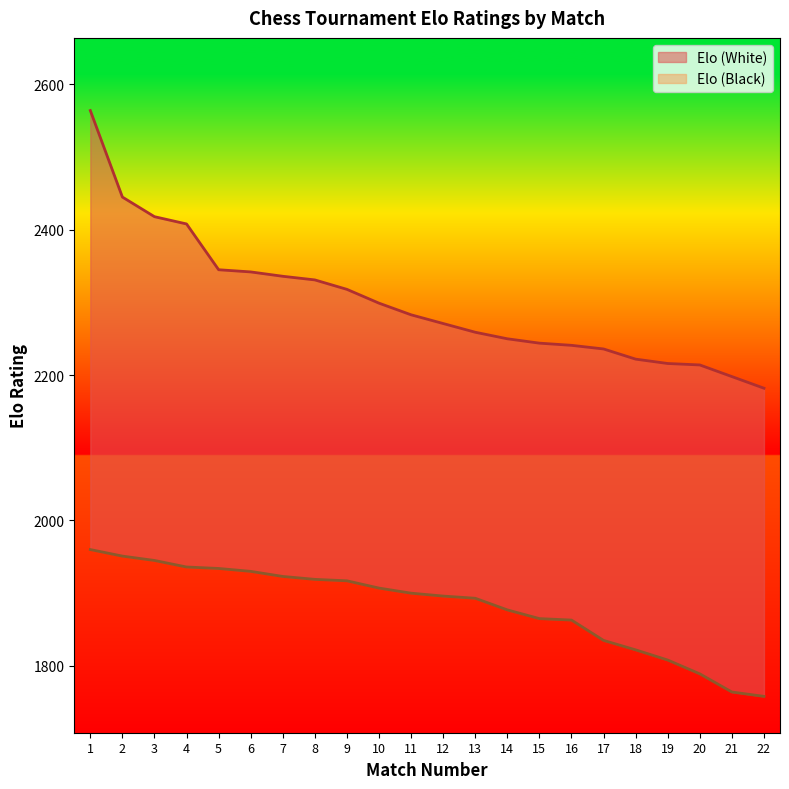

Reading left to right, transcribe all the data shown in this chart.

Elo (White): 1=2564	2=2445	3=2418	4=2408	5=2345	6=2342	7=2336	8=2331	9=2318	10=2299	11=2283	12=2271	13=2259	14=2250	15=2244	16=2241	17=2236	18=2222	19=2216	20=2214	21=2198	22=2182
Elo (Black): 1=1960	2=1951	3=1945	4=1936	5=1934	6=1930	7=1923	8=1919	9=1917	10=1907	11=1900	12=1896	13=1893	14=1877	15=1865	16=1863	17=1835	18=1822	19=1808	20=1789	21=1764	22=1758